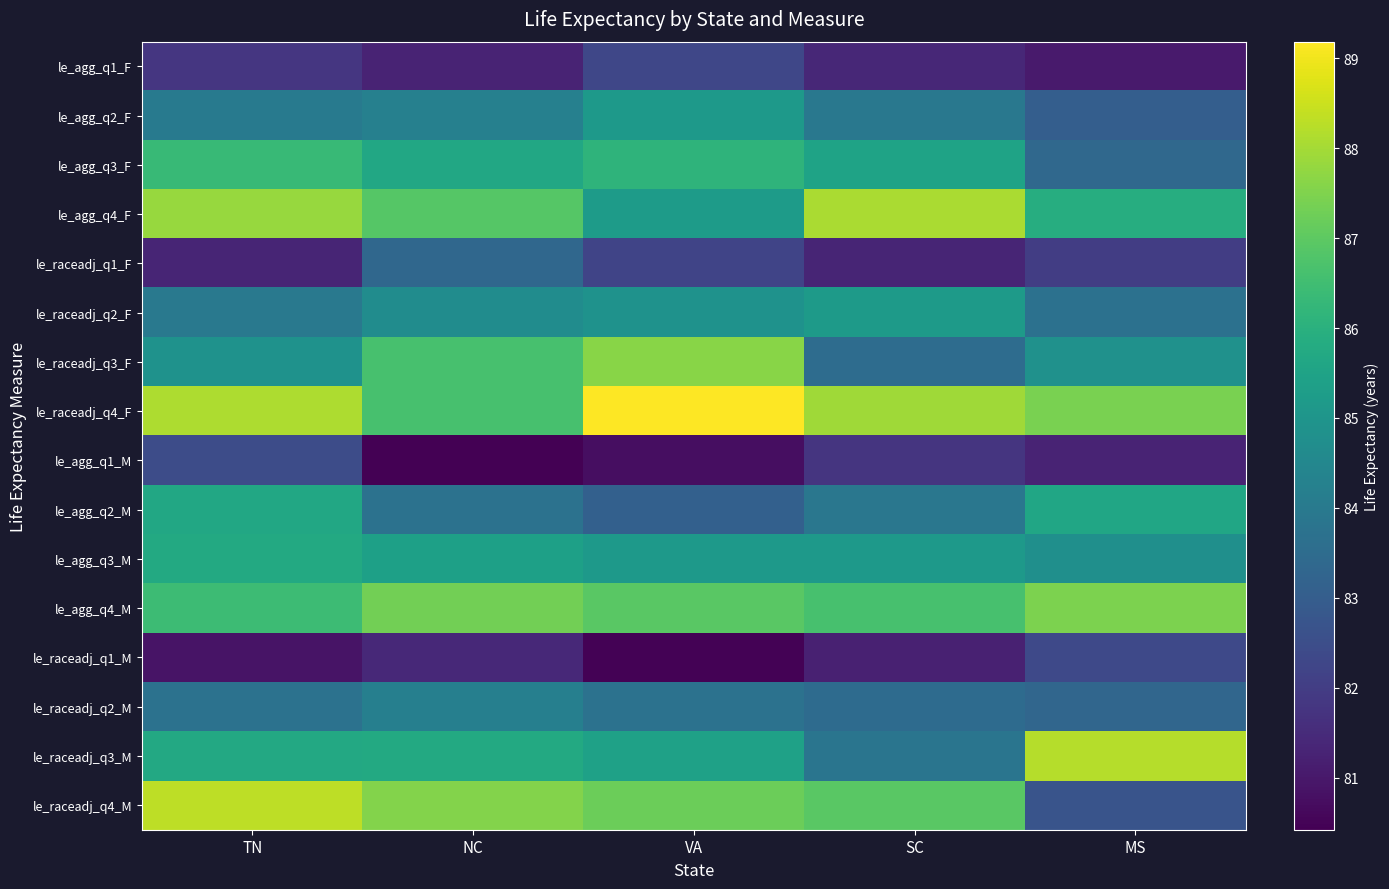

How many data points does each series have?

5